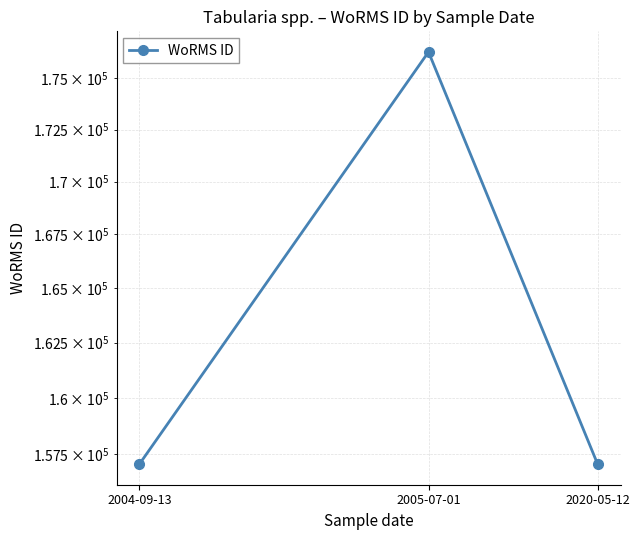

What value does the data have at 2020-05-12, to the nearest 10?

157060